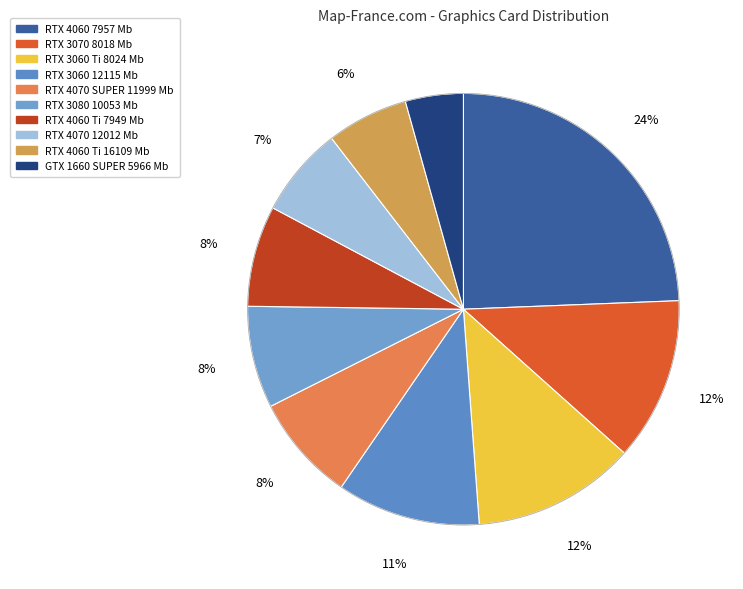

What is the smallest slice in the pie chart?

GTX 1660 SUPER 5966 Mb